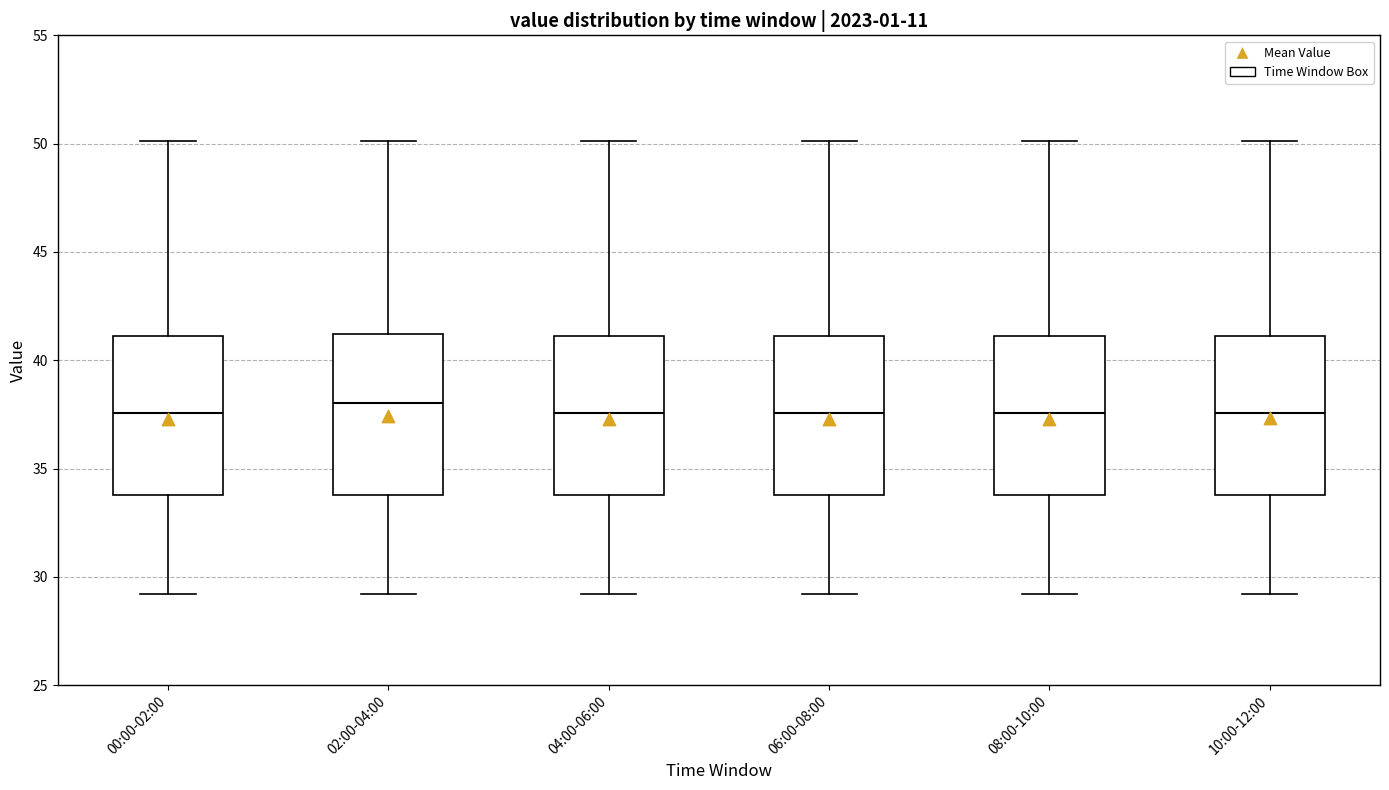

Where does the upper whisker of the box for 08:00-10:00 end on the y-axis? The values are not printed on the chart, so give them approximately, as read against the axis.

50.0